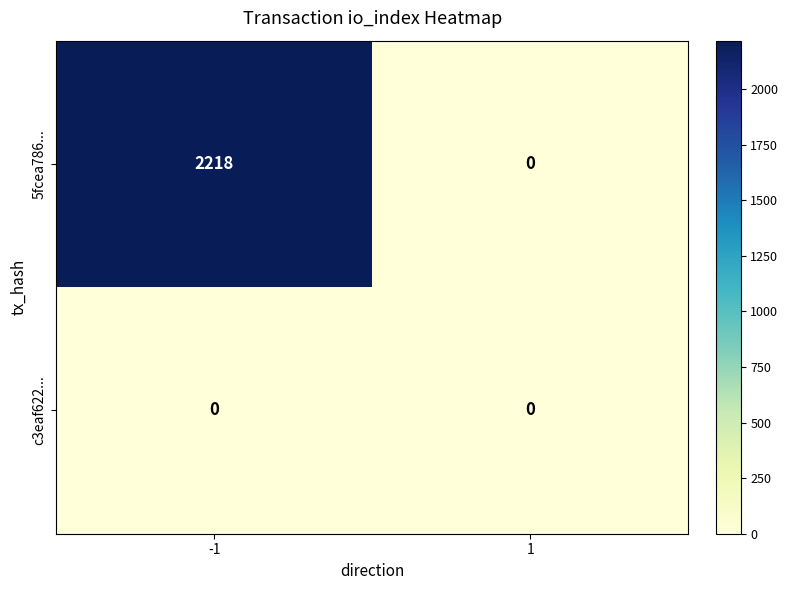

What is the greatest value displayed?

2218